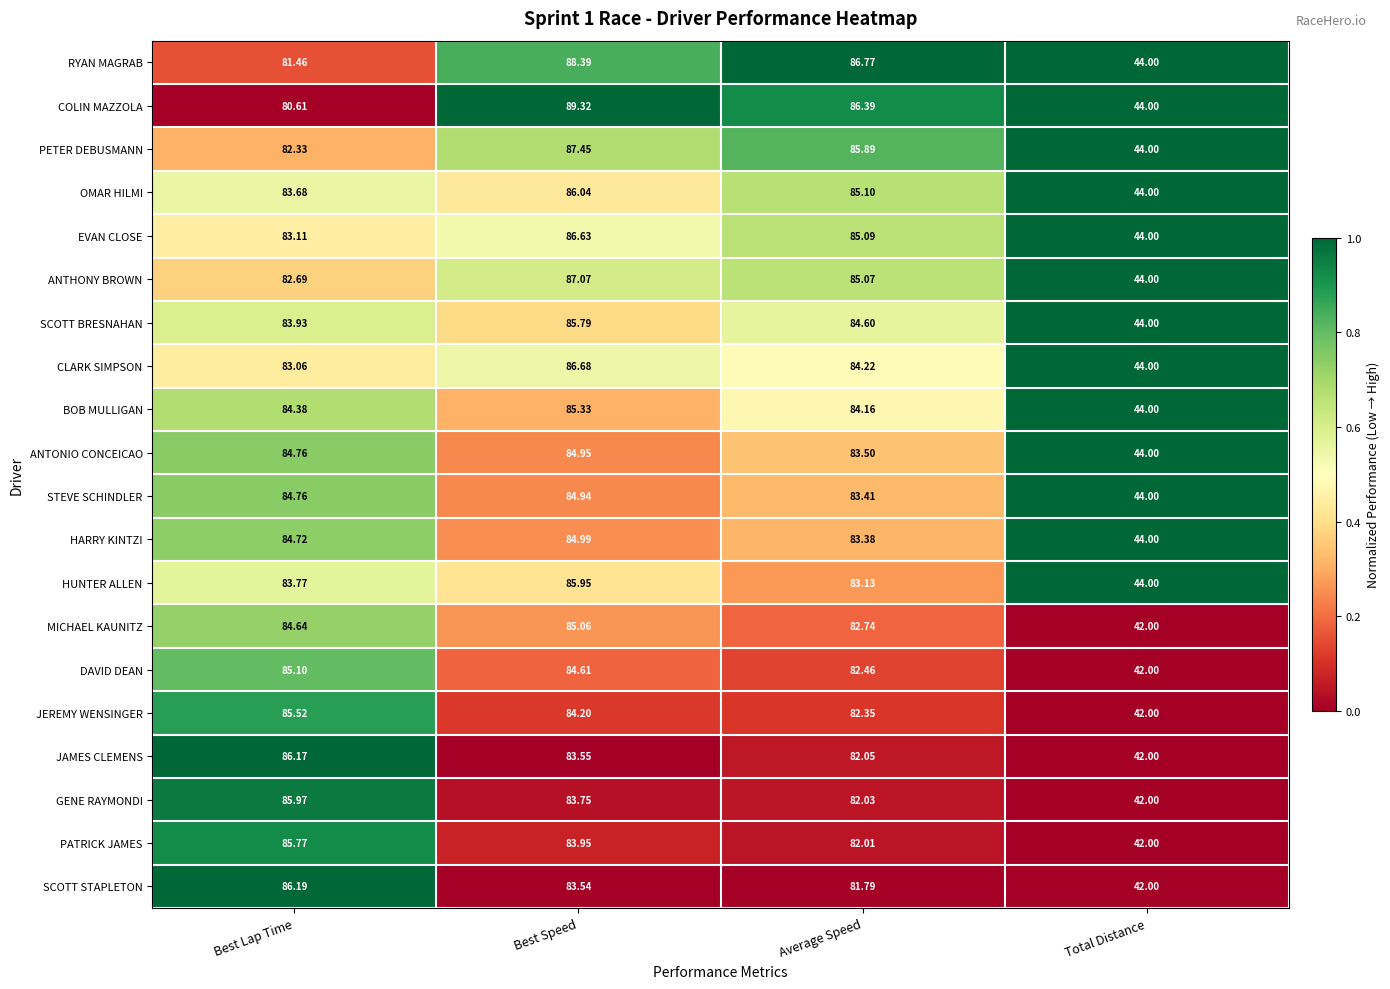

At which category does the chart reach its minimum across all series?

Total Distance